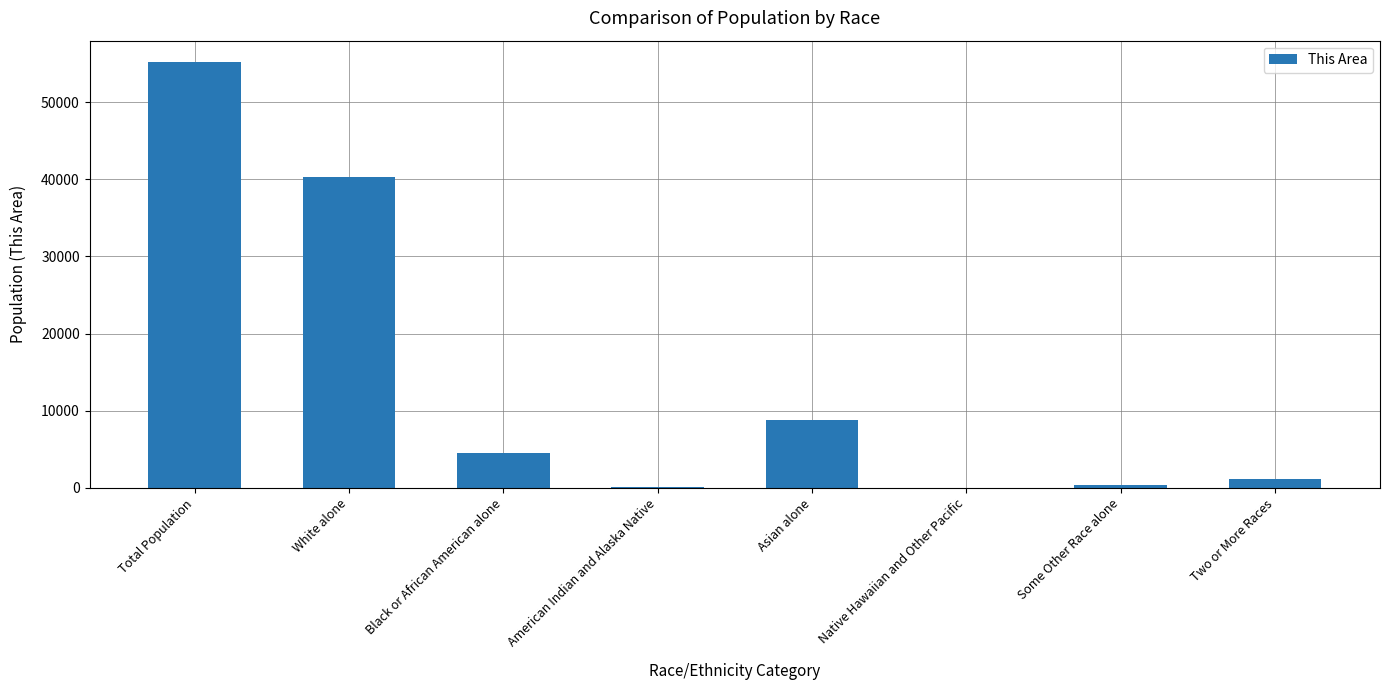

Between Black or African American alone and Asian alone, which is larger?

Asian alone